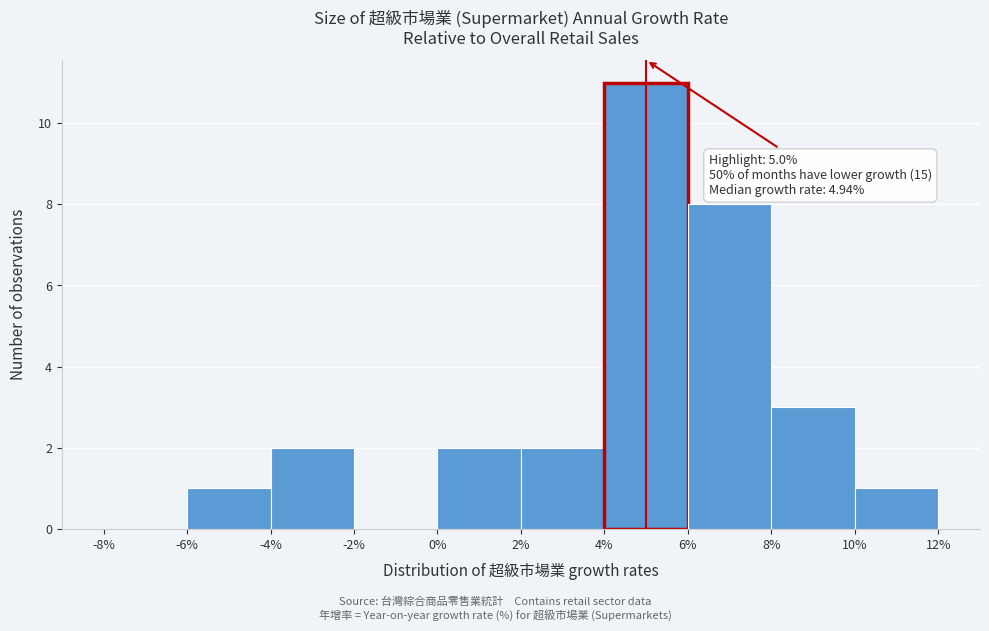

Over which range of the x-axis is the bar tallest?

4% to 6%